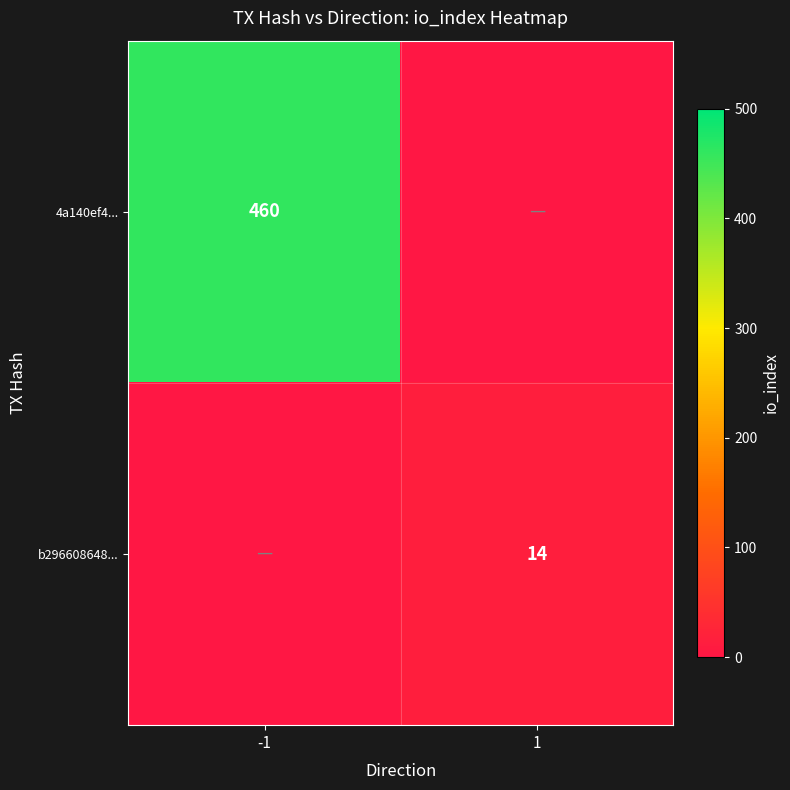

At how many categories does at least one series exceed 92?

1